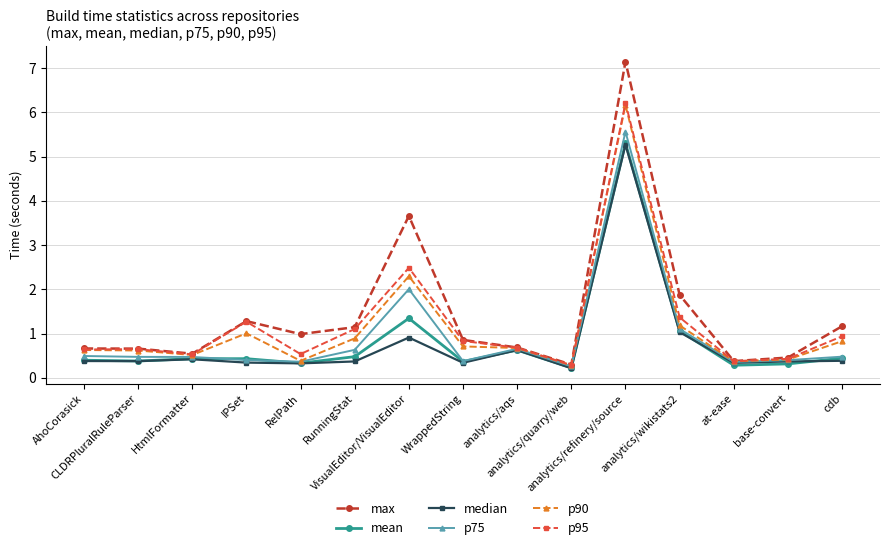

Which series has the largest range (max minus min)?

max